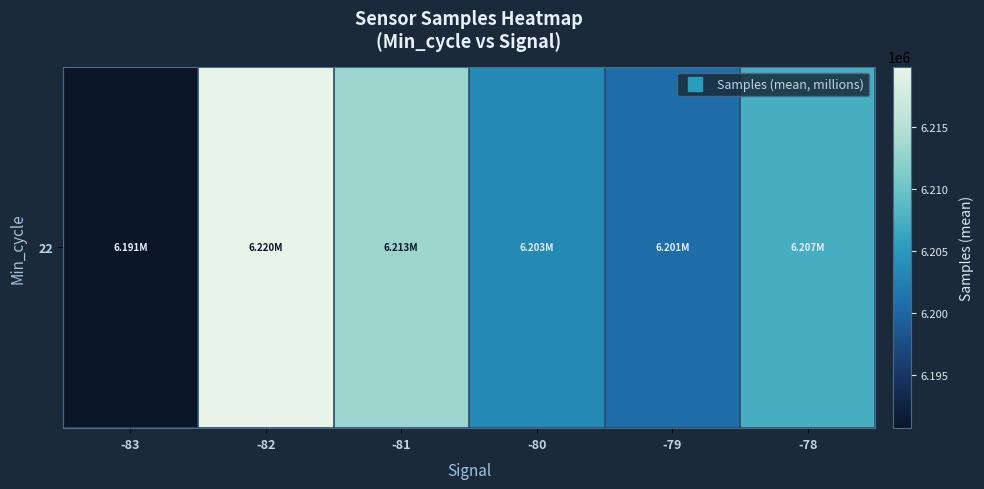

What is the ratio of the value at -81 to the value at -82?

1.0